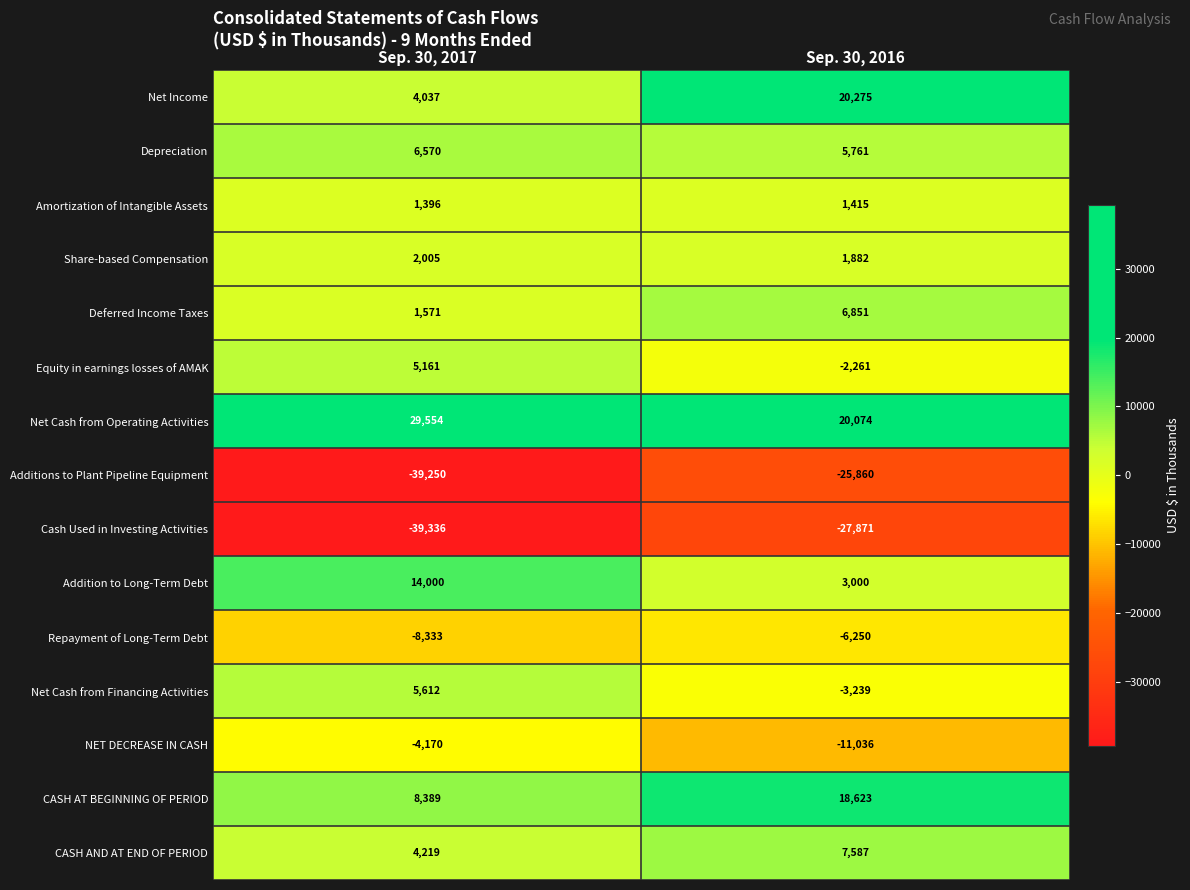

What is the total value across all series at Sep. 30, 2016?

8951